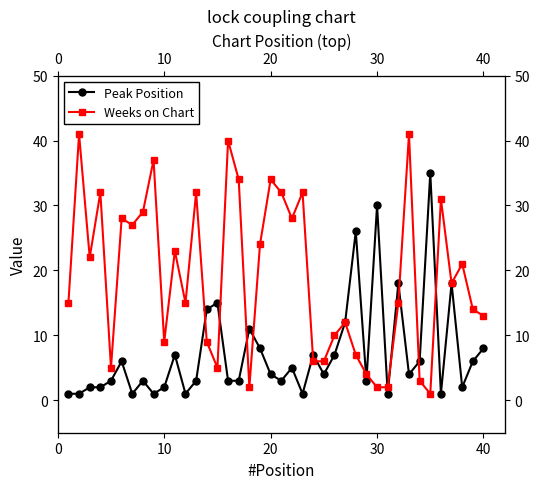

What is the average value of the Peak Position series?

7